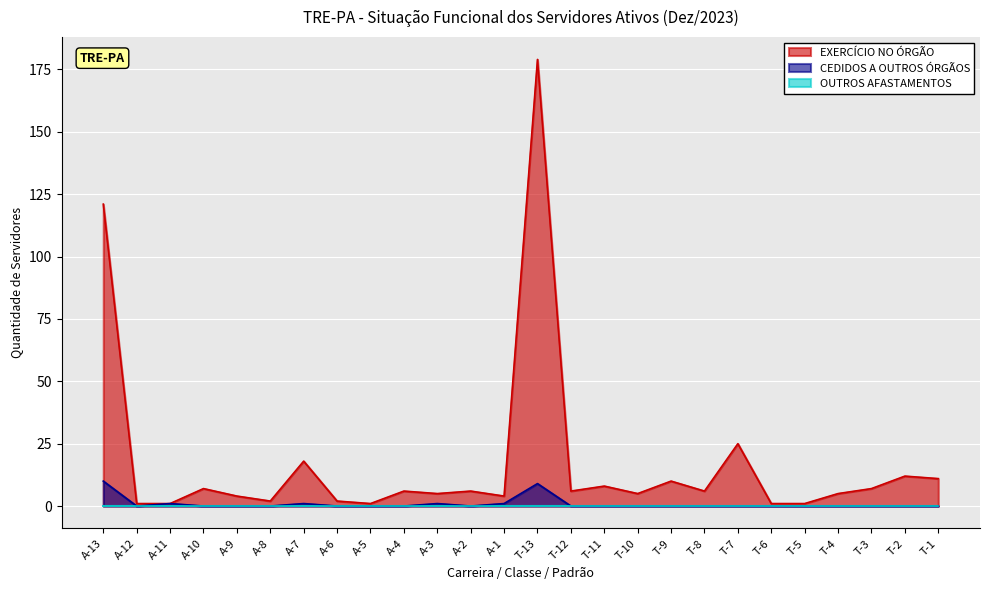

How many interior local valleys does the CEDIDOS A OUTROS ÓRGÃOS series have?

2